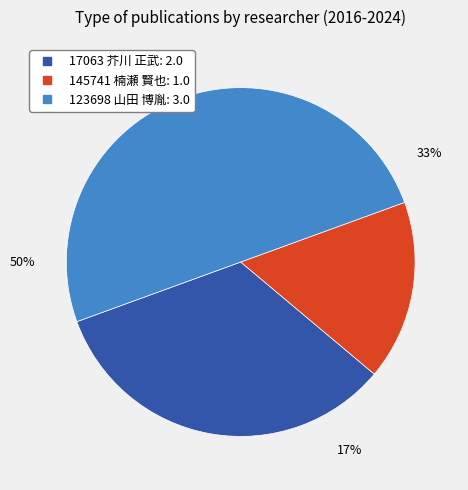

To the nearest percent, what percentage of the pie is 145741 楠瀬 賢也?

17%